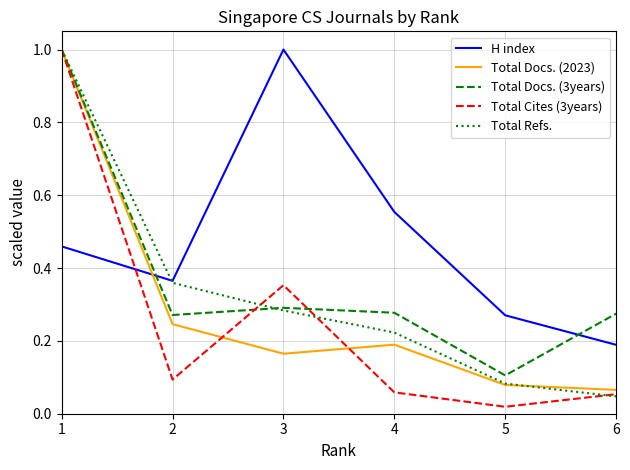

Is the value of H index at 6 greater than the value of Total Refs. at 2?

No